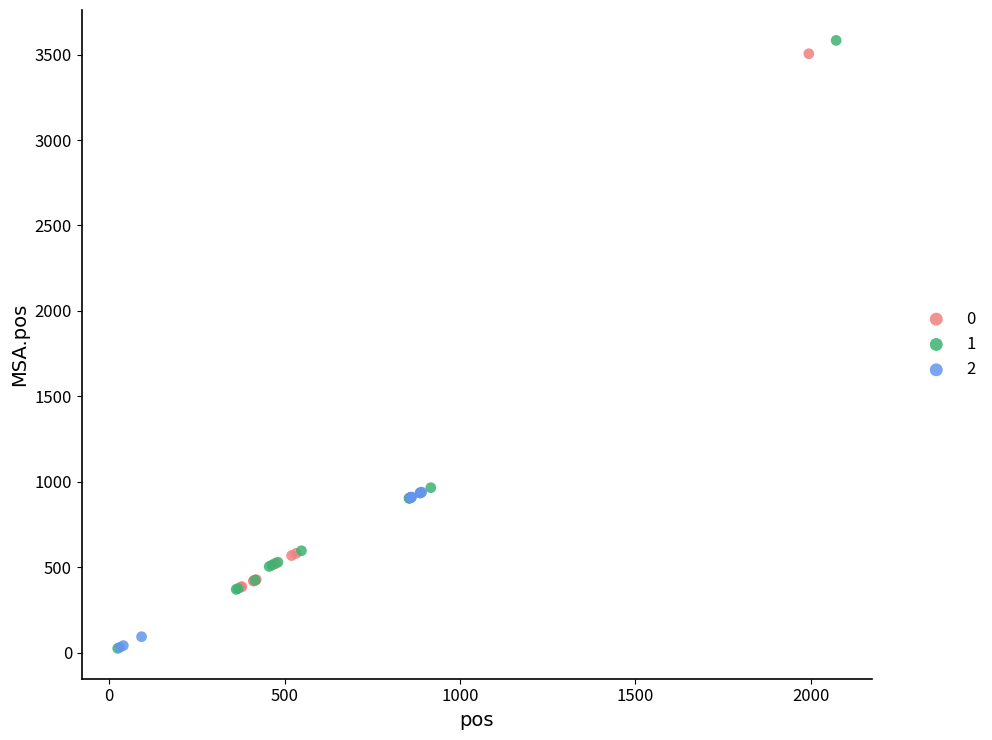

Which series has the widest spread of Y values?

1